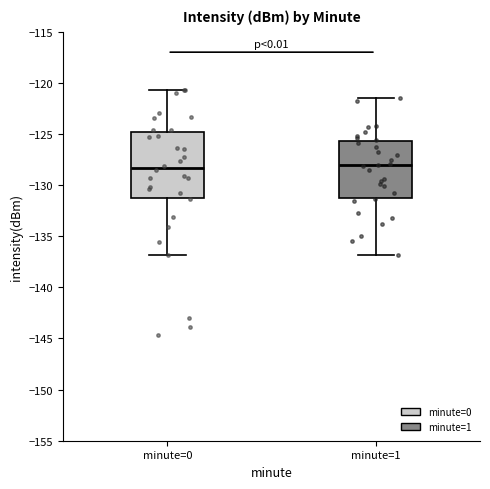

Where does the median line of the box for minute=1 sit on the y-axis? The values are not printed on the chart, so give them approximately, as read against the axis.

-128.0